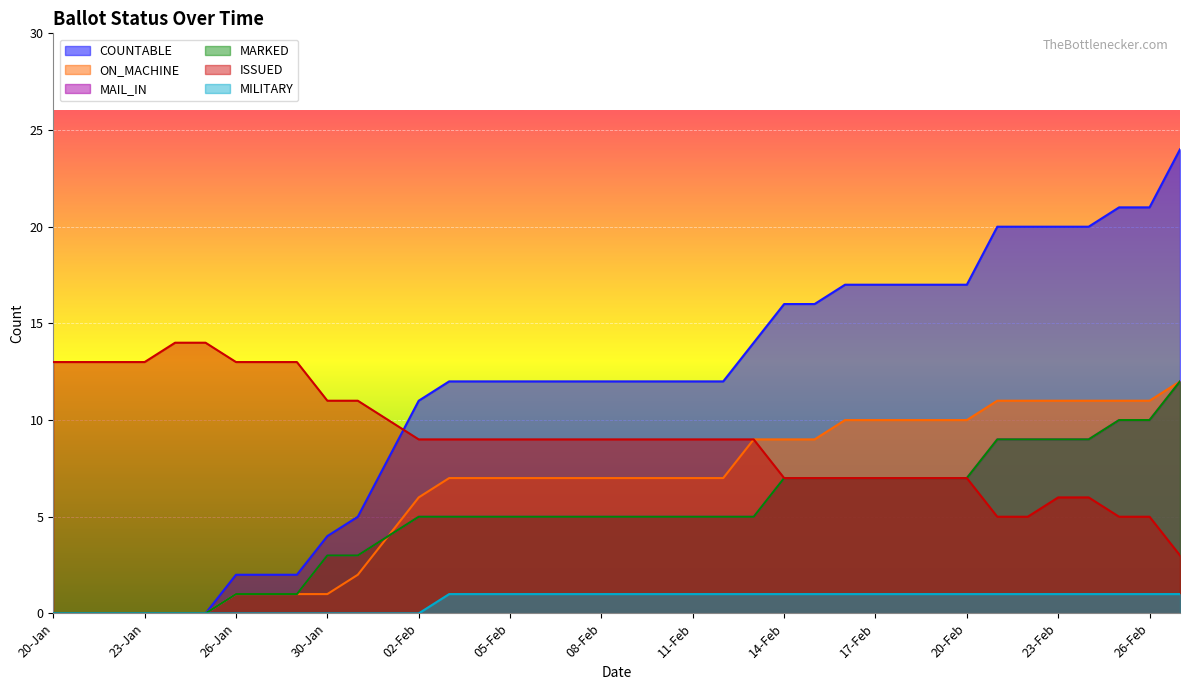

True or false: ISSUED and MILITARY intersect in this chart.

False